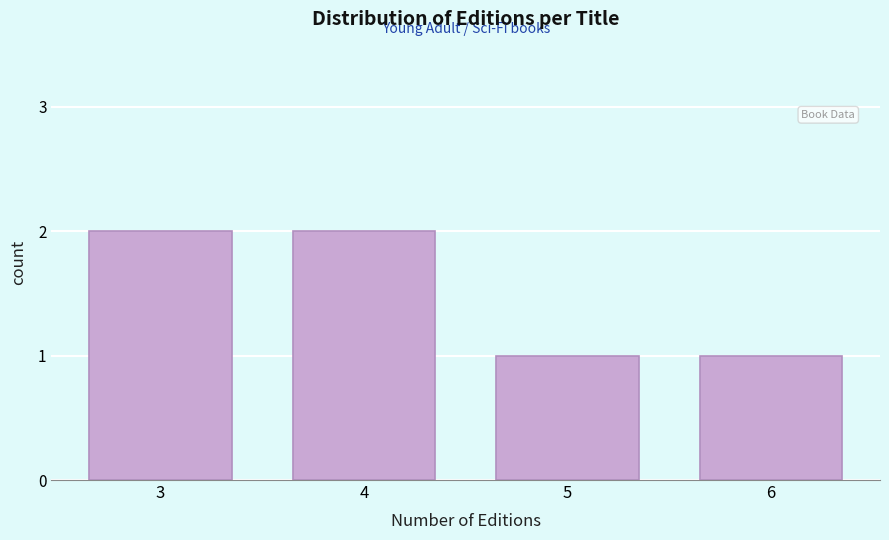

Reading right to left, extract all data points from this chart.

1	1	2	2